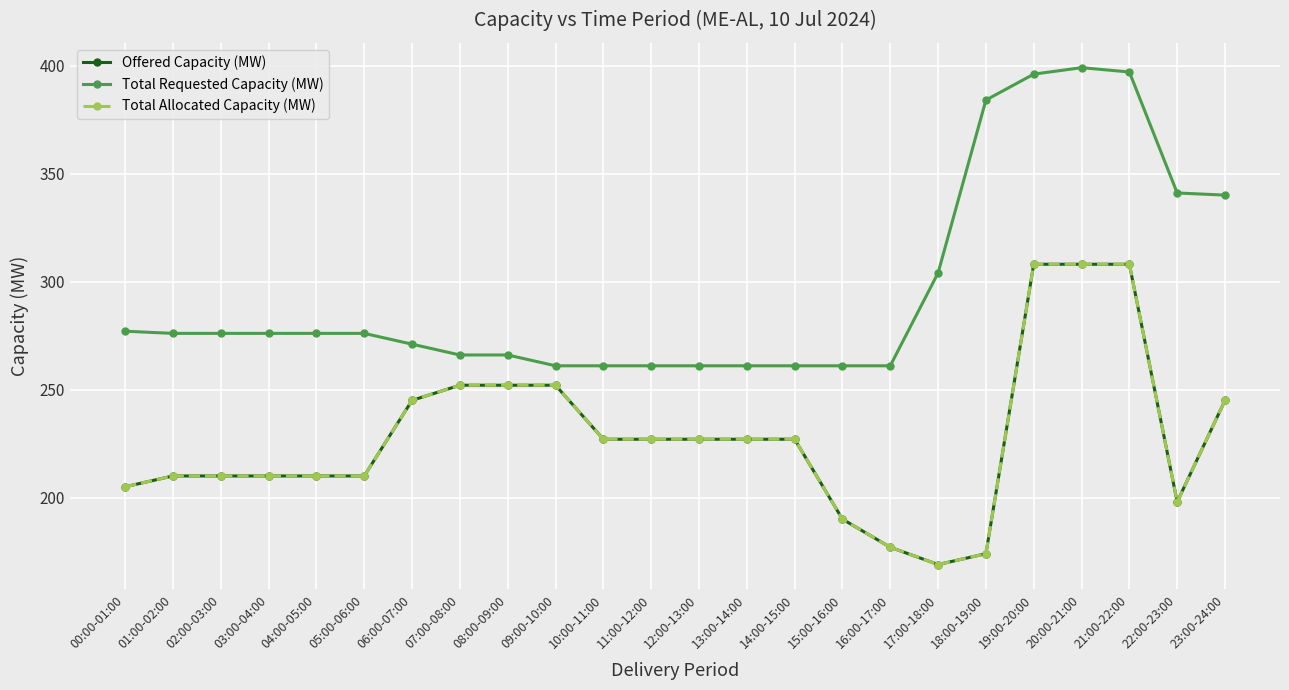

Which has a higher value, 16:00-17:00 or 19:00-20:00?

19:00-20:00